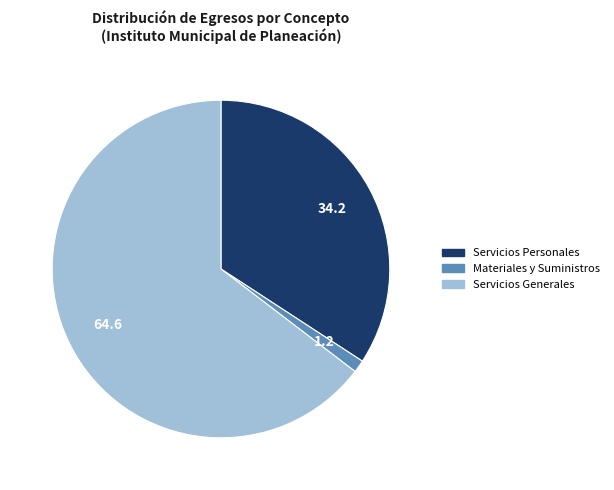

Is there a majority slice in this chart?

Yes